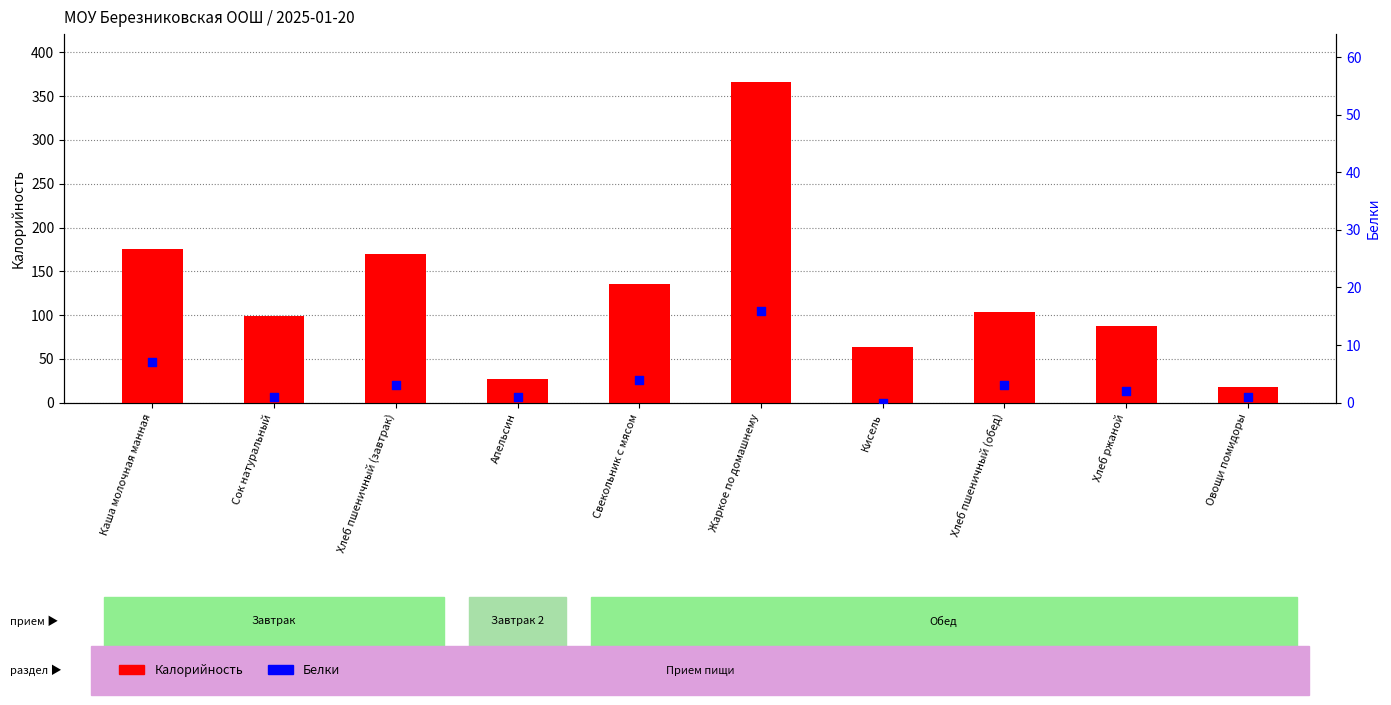

At how many categories does at least one series exceed 214?

1